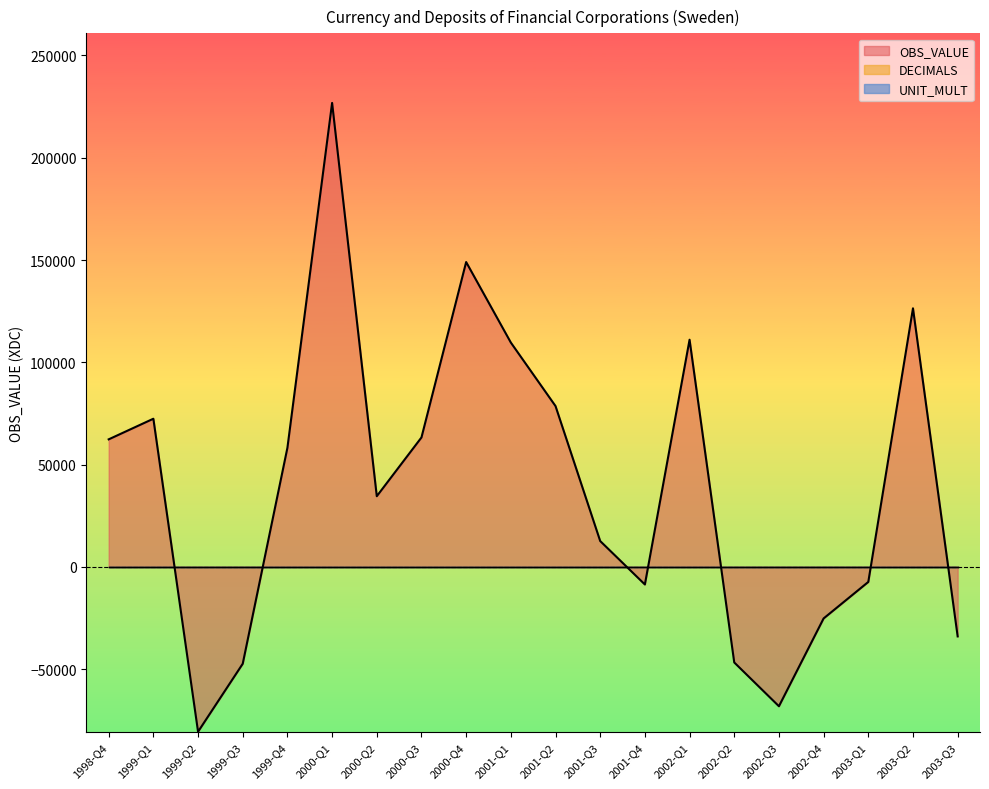

What is the highest value of the UNIT_MULT series?

6